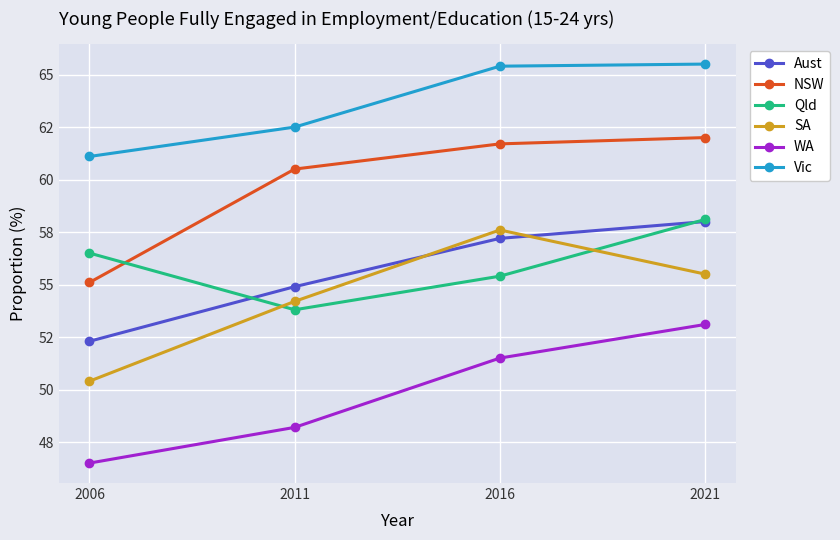

Which series has the widest spread of values?

SA